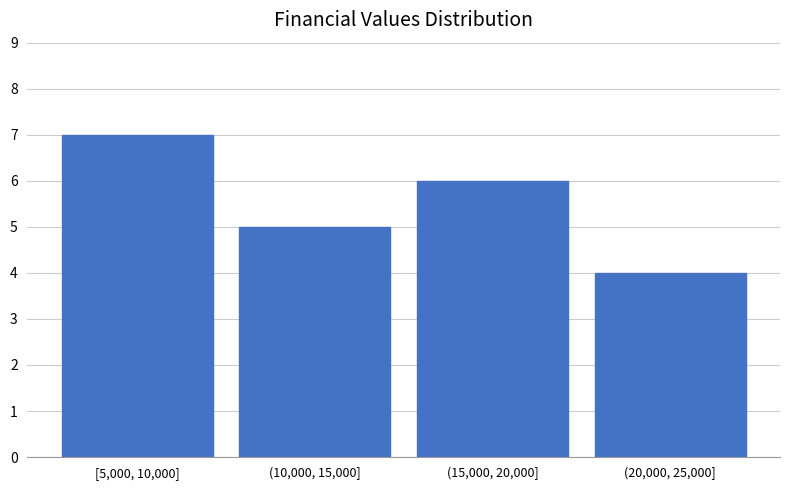

Reading left to right, transcribe all the data shown in this chart.

7	5	6	4